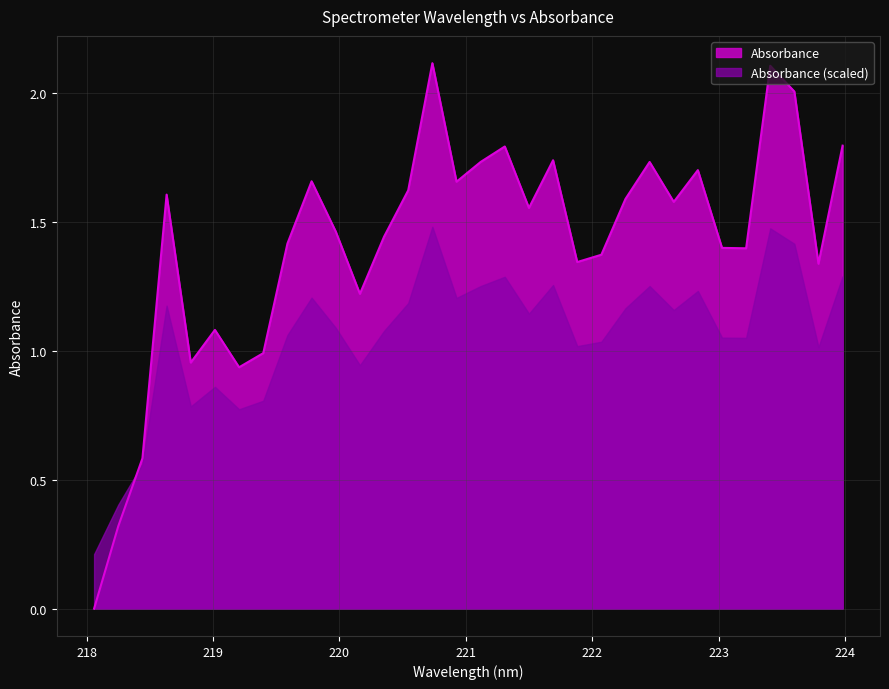

Which label corresponds to the smallest value in the chart?

218.0596